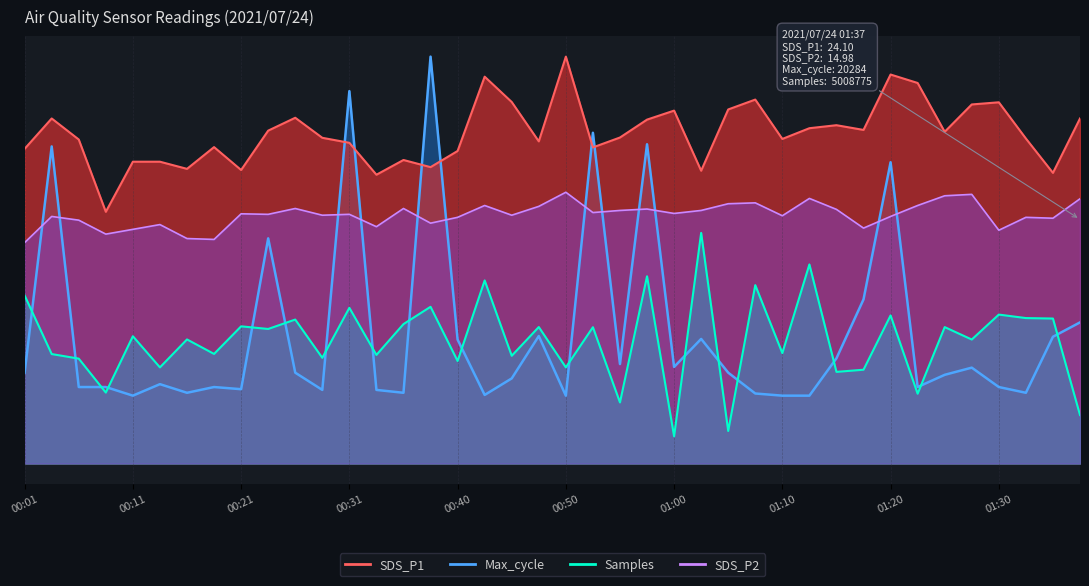

Reading left to right, extract all data points from this chart.

SDS_P1: 00:01=23.2	00:04=25.4	00:06=23.9	00:09=18.6	00:11=22.3	00:14=22.3	00:16=21.7	00:18=23.3	00:21=21.6	00:23=24.5	00:26=25.5	00:28=24.0	00:31=23.6	00:33=21.3	00:35=22.4	00:38=21.9	00:40=23.0	00:43=28.5	00:45=26.7	00:48=23.8	00:50=30.0	00:53=23.3	00:55=24.0	00:58=25.4	01:00=26.0	01:03=21.6	01:05=26.1	01:08=26.8	01:10=23.9	01:13=24.7	01:15=24.9	01:18=24.6	01:20=28.7	01:22=28.1	01:25=24.5	01:27=26.5	01:30=26.6	01:32=24.0	01:35=21.4	01:37=25.4
SDS_P2: 00:01=16.3	00:04=18.2	00:06=17.9	00:09=16.9	00:11=17.3	00:14=17.6	00:16=16.6	00:18=16.5	00:21=18.4	00:23=18.4	00:26=18.8	00:28=18.3	00:31=18.4	00:33=17.5	00:35=18.8	00:38=17.7	00:40=18.1	00:43=19.0	00:45=18.3	00:48=19.0	00:50=20.0	00:53=18.5	00:55=18.7	00:58=18.8	01:00=18.4	01:03=18.7	01:05=19.2	01:08=19.2	01:10=18.3	01:13=19.5	01:15=18.7	01:18=17.4	01:20=18.2	01:22=19.0	01:25=19.7	01:27=19.8	01:30=17.2	01:32=18.1	01:35=18.1	01:37=19.5
Max_cycle: 00:01=6.7	00:04=23.4	00:06=5.6	00:09=5.6	00:11=5.0	00:14=5.8	00:16=5.2	00:18=5.6	00:21=5.5	00:23=16.6	00:26=6.7	00:28=5.4	00:31=27.5	00:33=5.4	00:35=5.2	00:38=30.0	00:40=9.1	00:43=5.1	00:45=6.3	00:48=9.4	00:50=5.0	00:53=24.4	00:55=7.3	00:58=23.5	01:00=7.1	01:03=9.2	01:05=6.7	01:08=5.2	01:10=5.0	01:13=5.0	01:15=7.8	01:18=12.1	01:20=22.2	01:22=5.6	01:25=6.5	01:27=7.1	01:30=5.6	01:32=5.2	01:35=9.3	01:37=10.4
Samples: 00:01=12.4	00:04=8.1	00:06=7.7	00:09=5.2	00:11=9.4	00:14=7.1	00:16=9.1	00:18=8.1	00:21=10.1	00:23=9.9	00:26=10.6	00:28=7.8	00:31=11.5	00:33=8.0	00:35=10.3	00:38=11.6	00:40=7.6	00:43=13.5	00:45=7.9	00:48=10.1	00:50=7.1	00:53=10.0	00:55=4.5	00:58=13.8	01:00=2.0	01:03=17.0	01:05=2.4	01:08=13.1	01:10=8.1	01:13=14.7	01:15=6.8	01:18=6.9	01:20=10.9	01:22=5.1	01:25=10.1	01:27=9.1	01:30=11.0	01:32=10.7	01:35=10.7	01:37=3.6